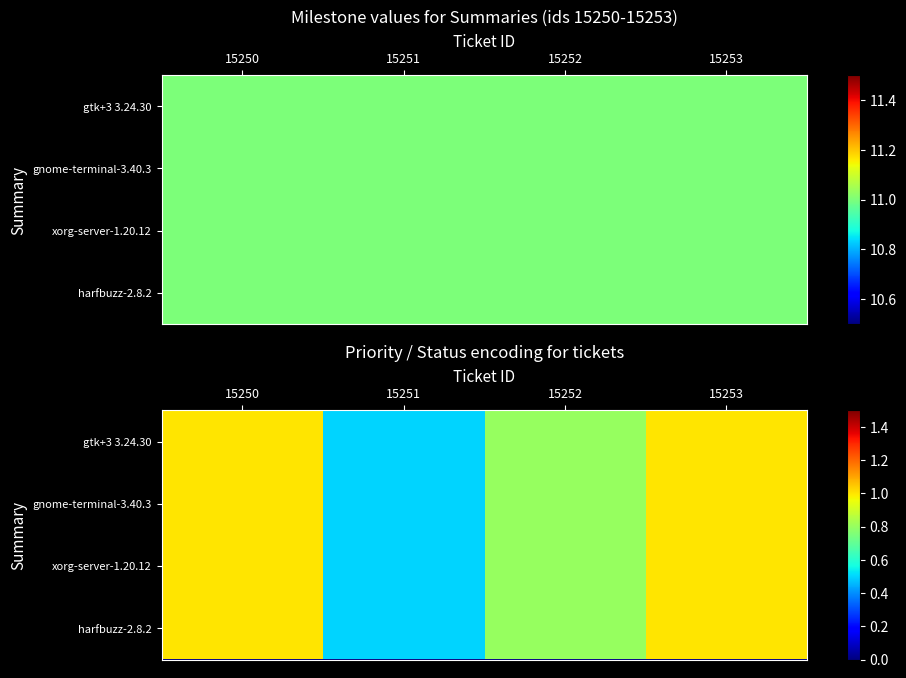

List the series in order of their peak value, lowest first.

gtk+3 3.24.30, gnome-terminal-3.40.3, xorg-server-1.20.12, harfbuzz-2.8.2